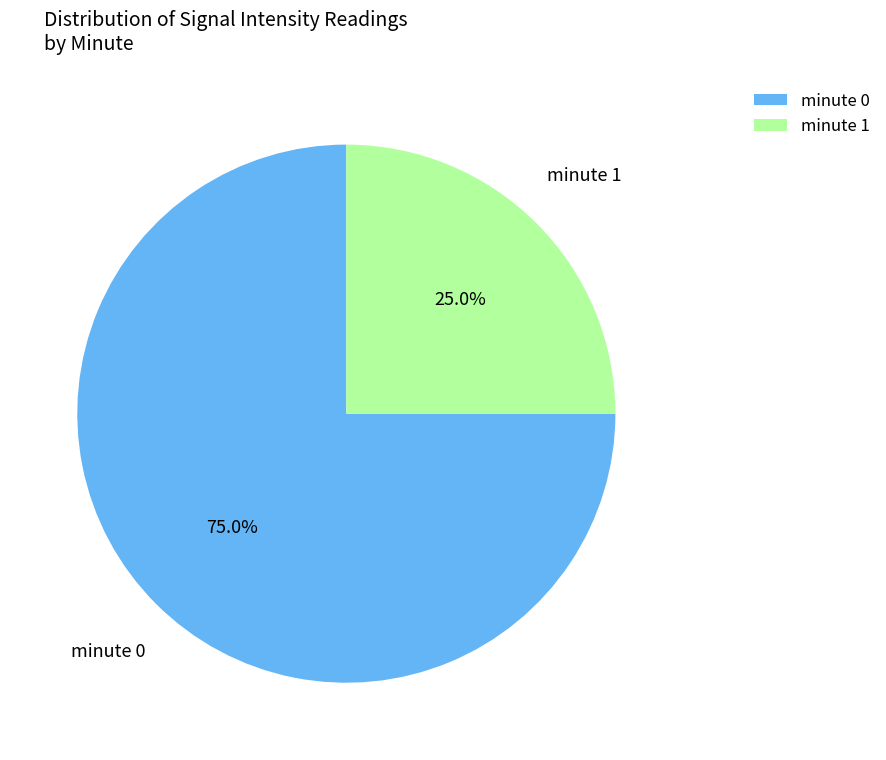

What is the ratio of the value at minute 0 to the value at minute 1?

3.0